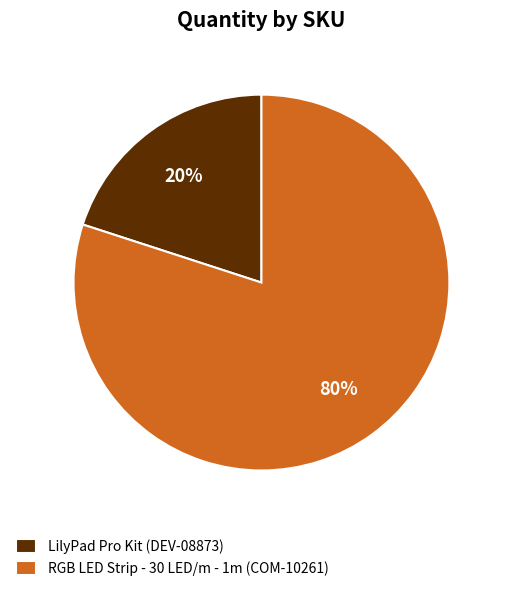

Which category has the smallest portion of the pie?

LilyPad Pro Kit (DEV-08873)